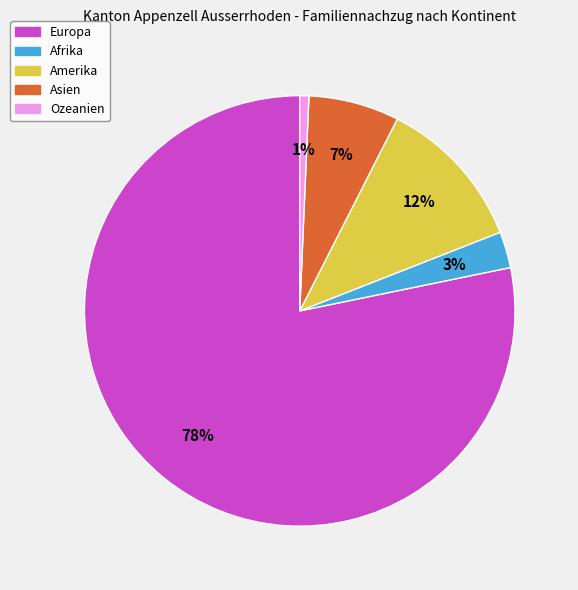

Which slice is the smallest?

Ozeanien